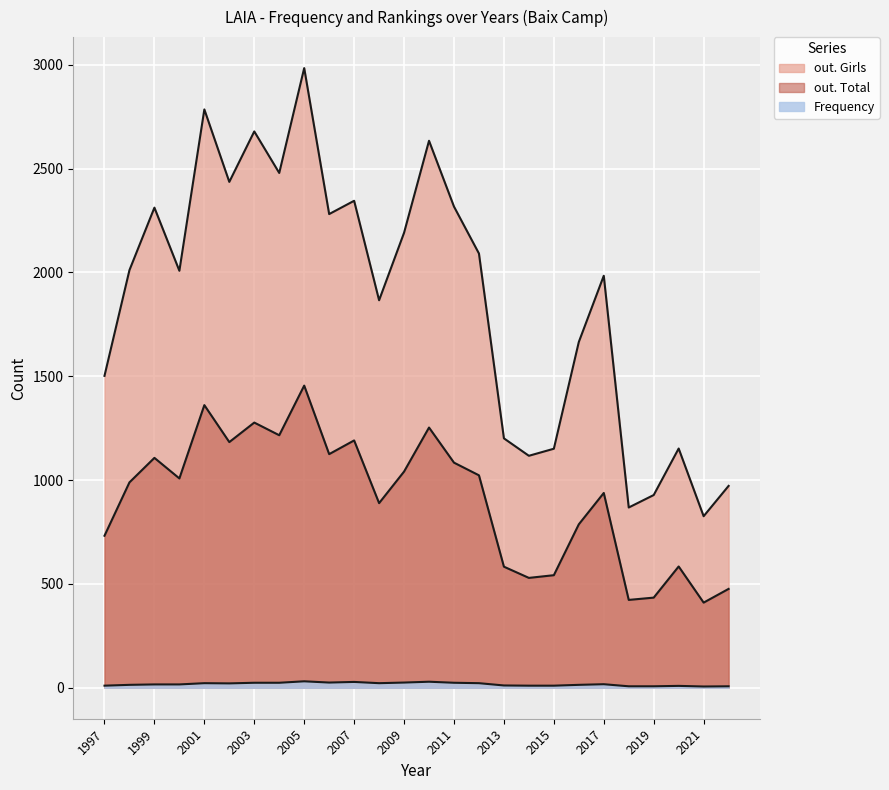

The Position. Total series shows 9 at 2017. True or false?

False